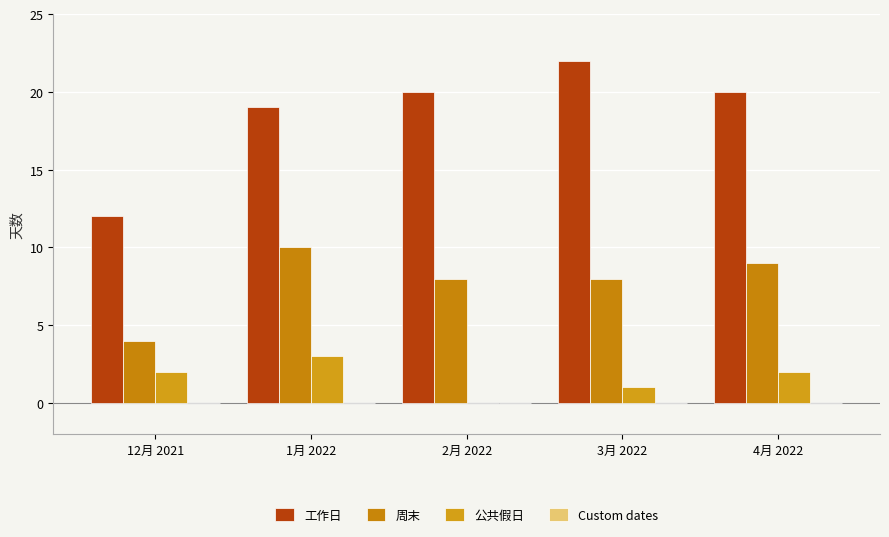

How many series are shown in this chart?

3